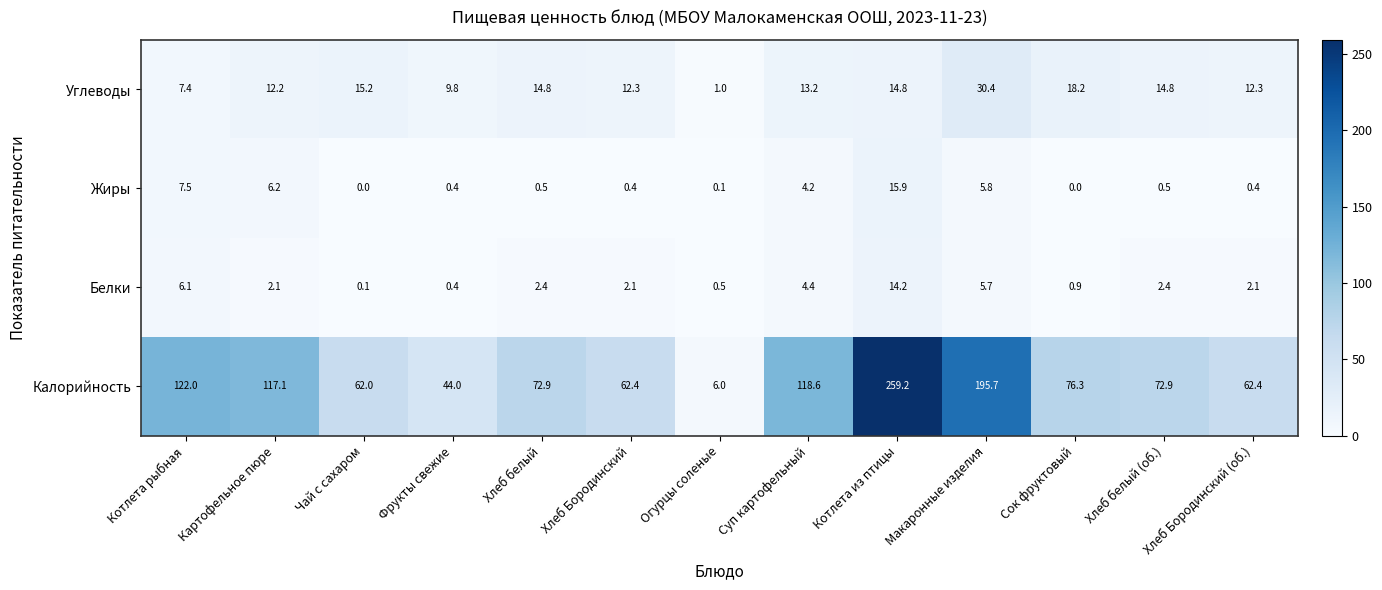

What value does the Жиры series have at Котлета из птицы?

15.9